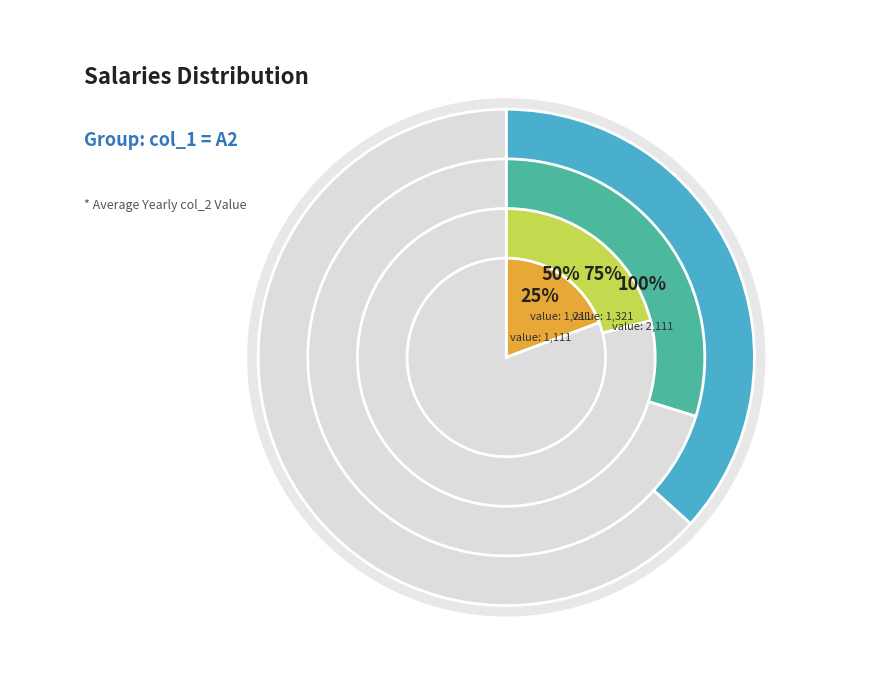

What is the change in value from col_2=1111 to col_2=1321?

+210